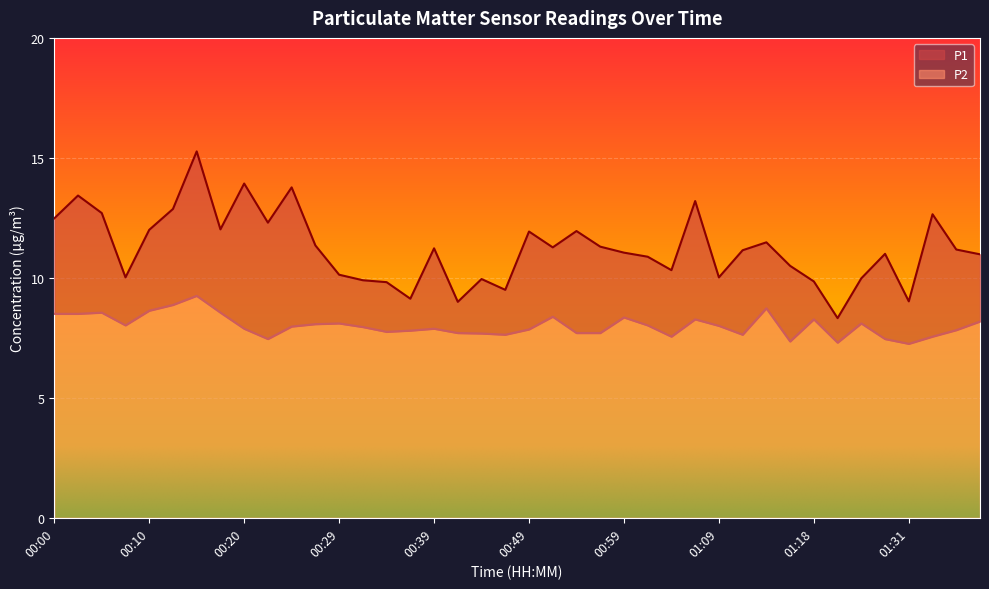

True or false: P2 and P1 cross at least once.

False